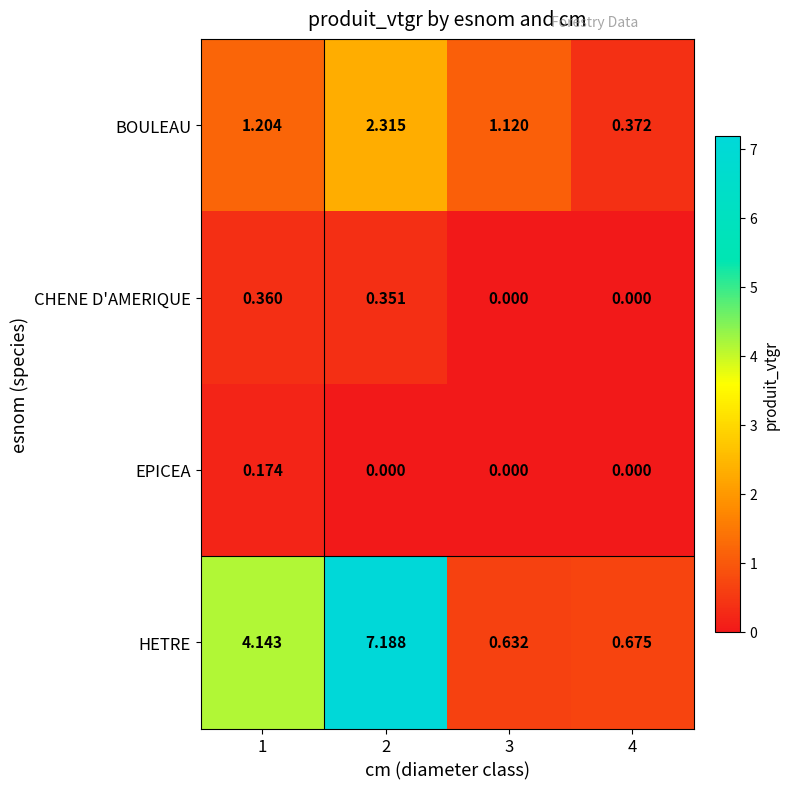

Is the value of EPICEA at 3 greater than the value of BOULEAU at 2?

No